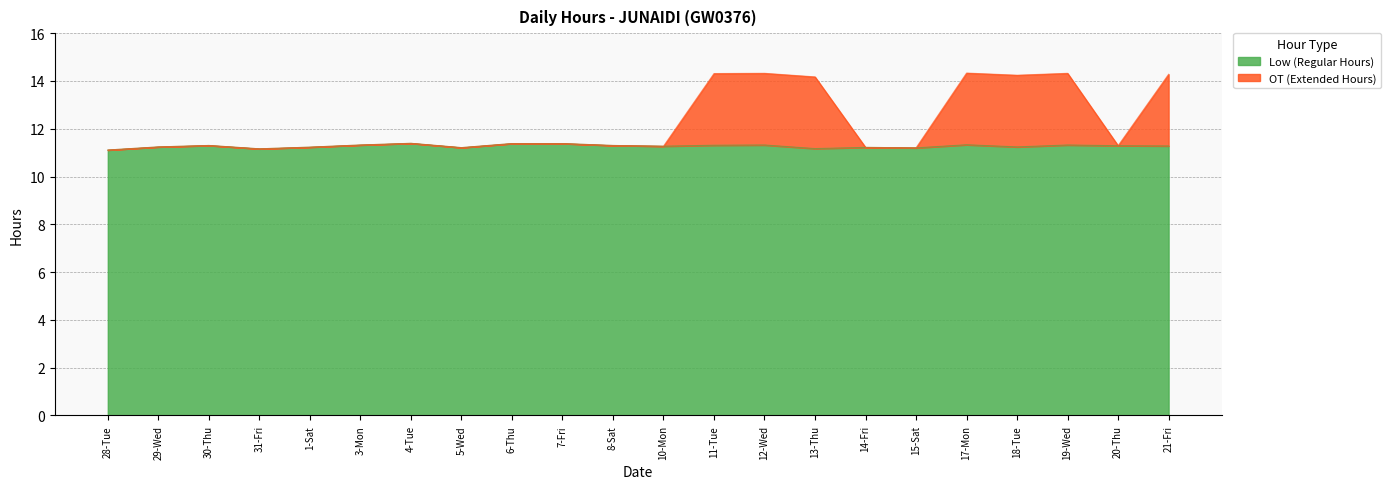

What is the total value across all series at 31-Fri?

11.2